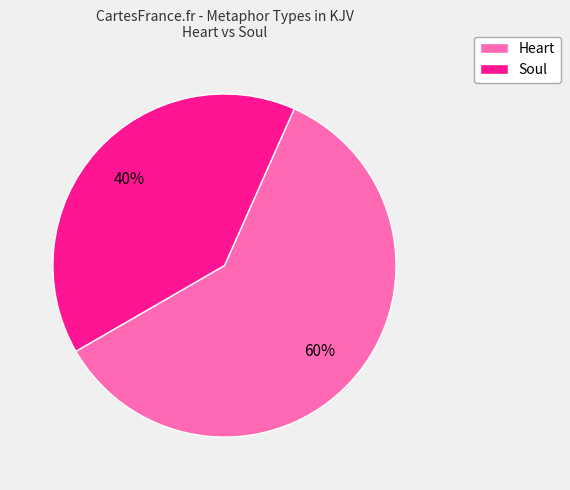

To the nearest percent, what is the average slice percentage?

50%